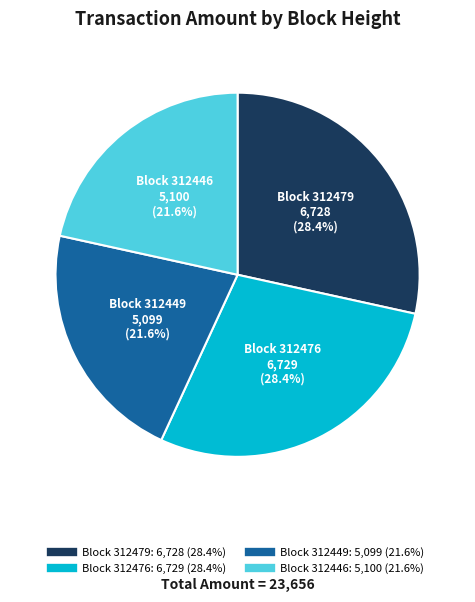

Is there any slice that represents more than half of the pie?

No